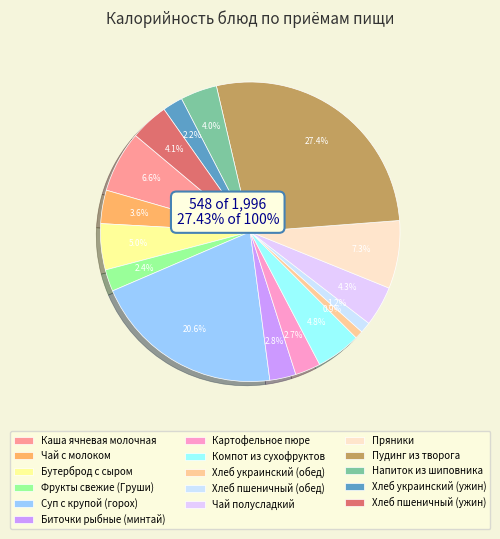

The Биточки рыбные (минтай) slice represents 3% of the pie. True or false?

True